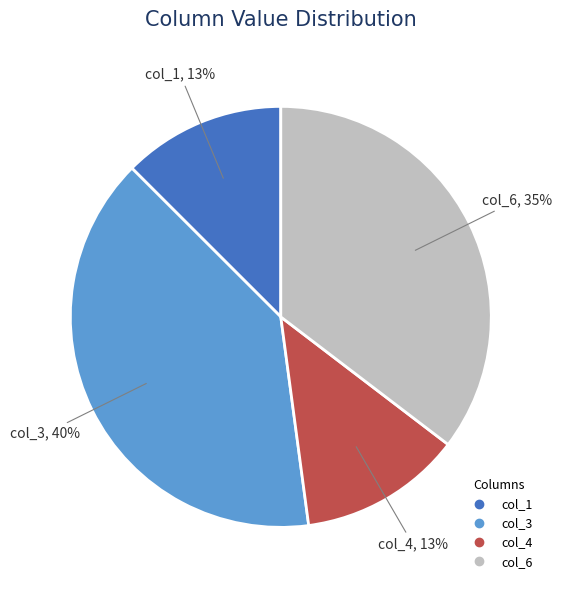

To the nearest percent, what is the difference between the largest and smallest slice percentages?

27%